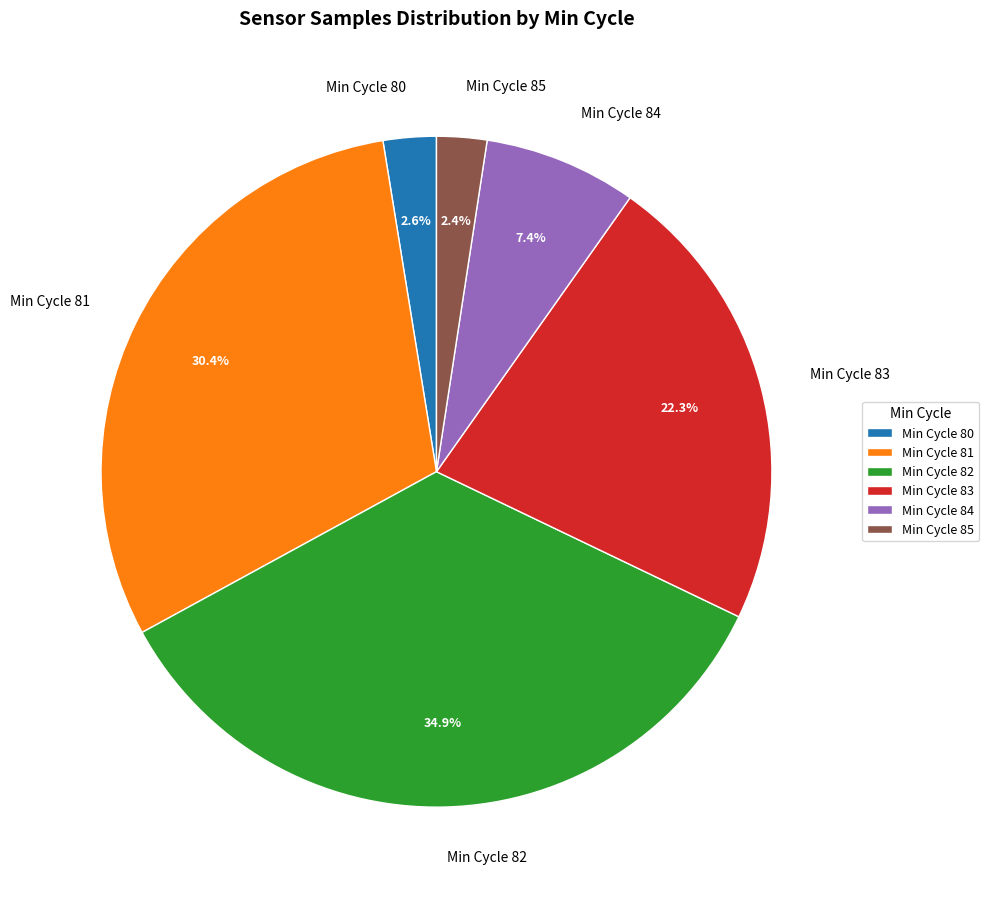

Which has a higher value, Min Cycle 82 or Min Cycle 81?

Min Cycle 82